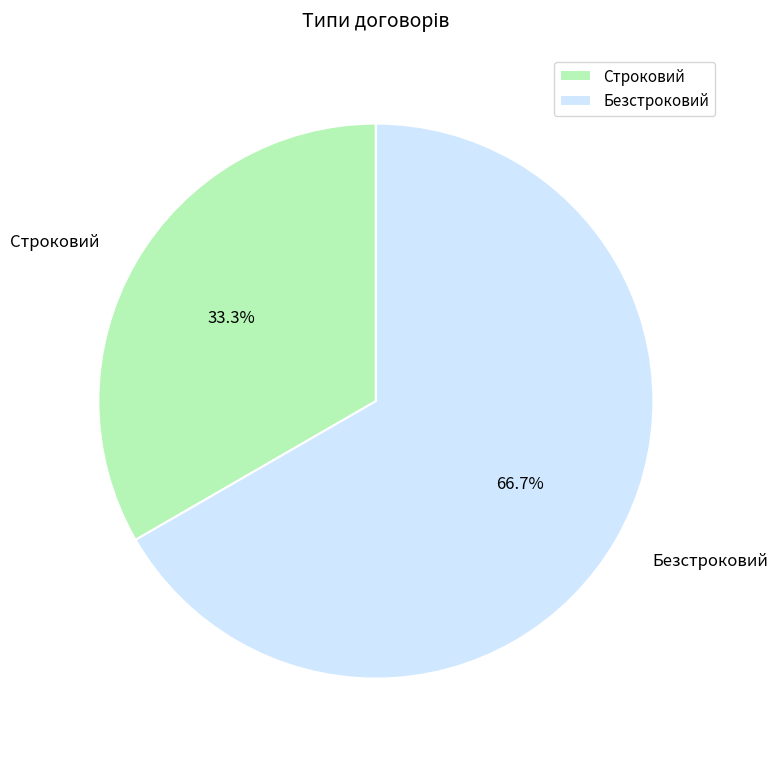

Is it true that Строковий is 19% of the pie?

False